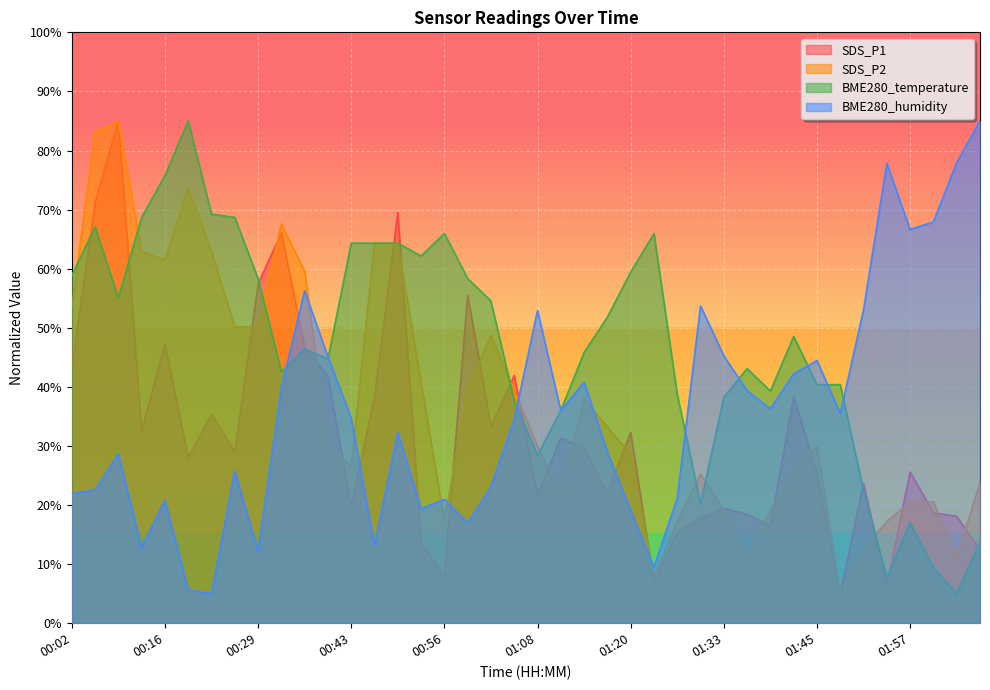

What is the total value across all series at 00:06?

243.9